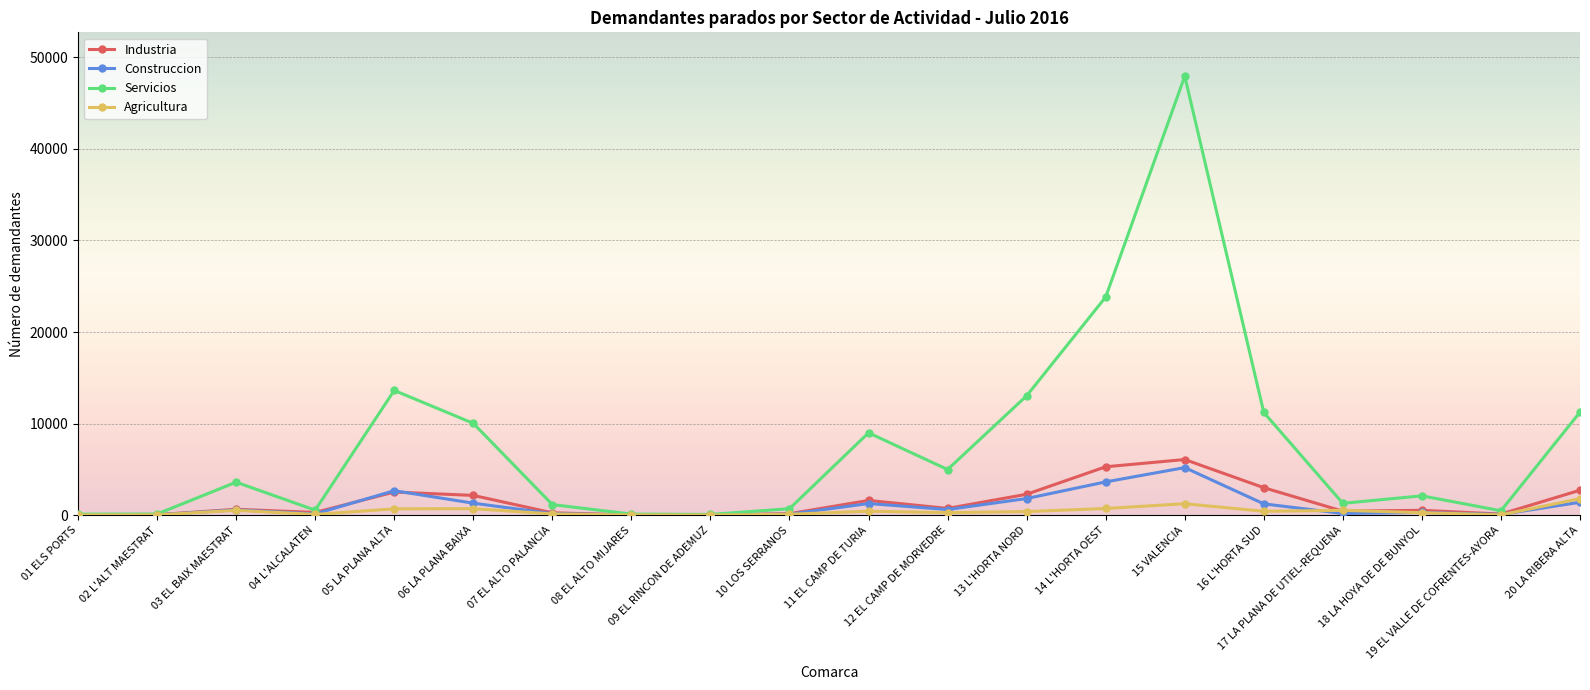

True or false: Construccion has more than 0 interior local peaks.

True